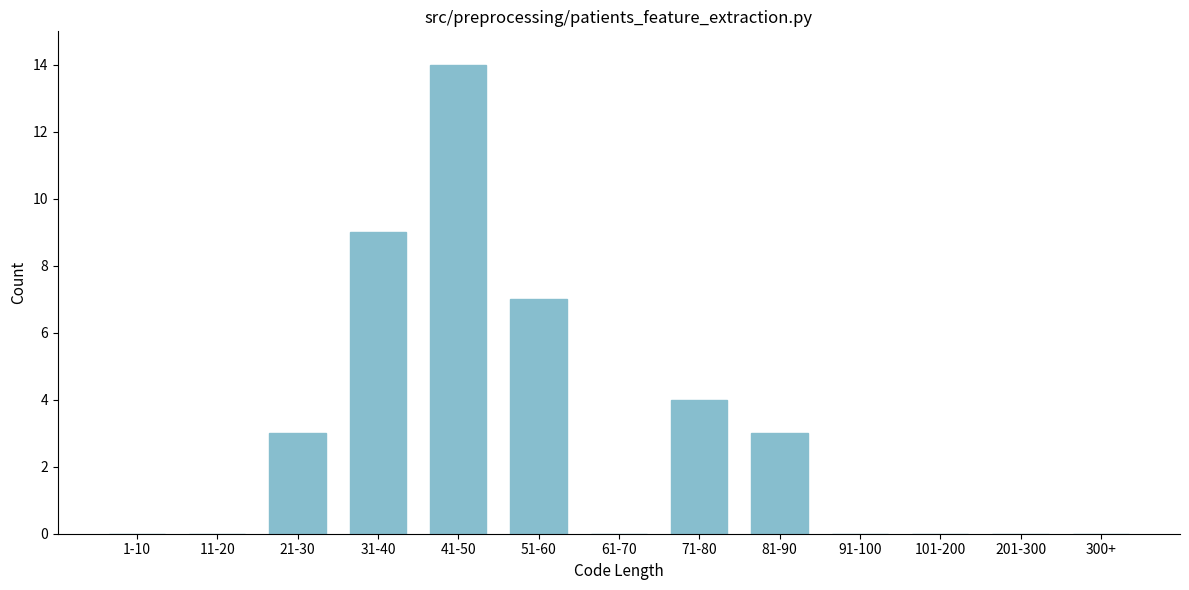

Reading left to right, list all the values displayed in this chart.

1-10=0	11-20=0	21-30=3	31-40=9	41-50=14	51-60=7	61-70=0	71-80=4	81-90=3	91-100=0	101-200=0	201-300=0	300+=0